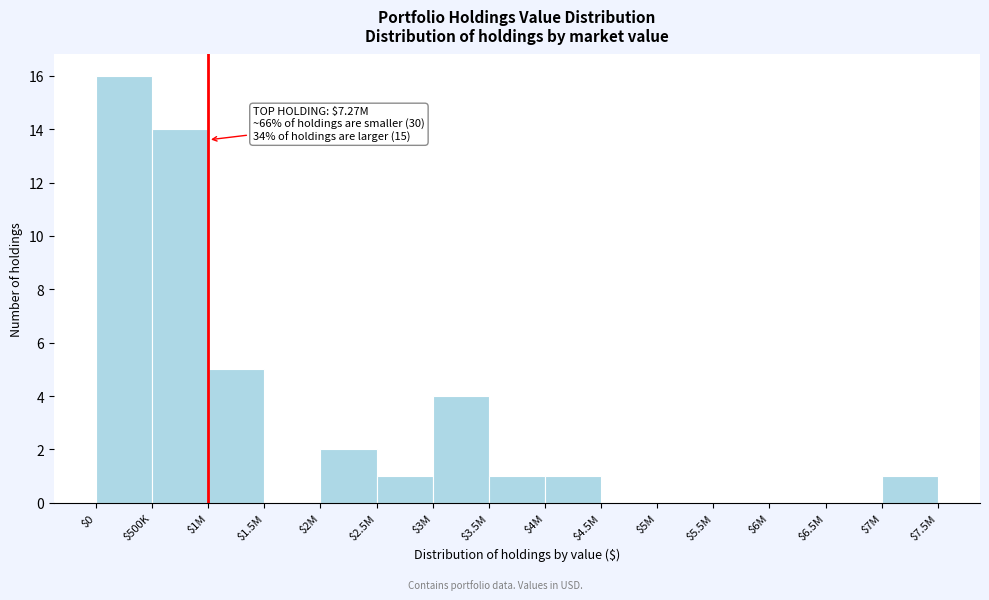

At which label is the value closest to 8?

$1M